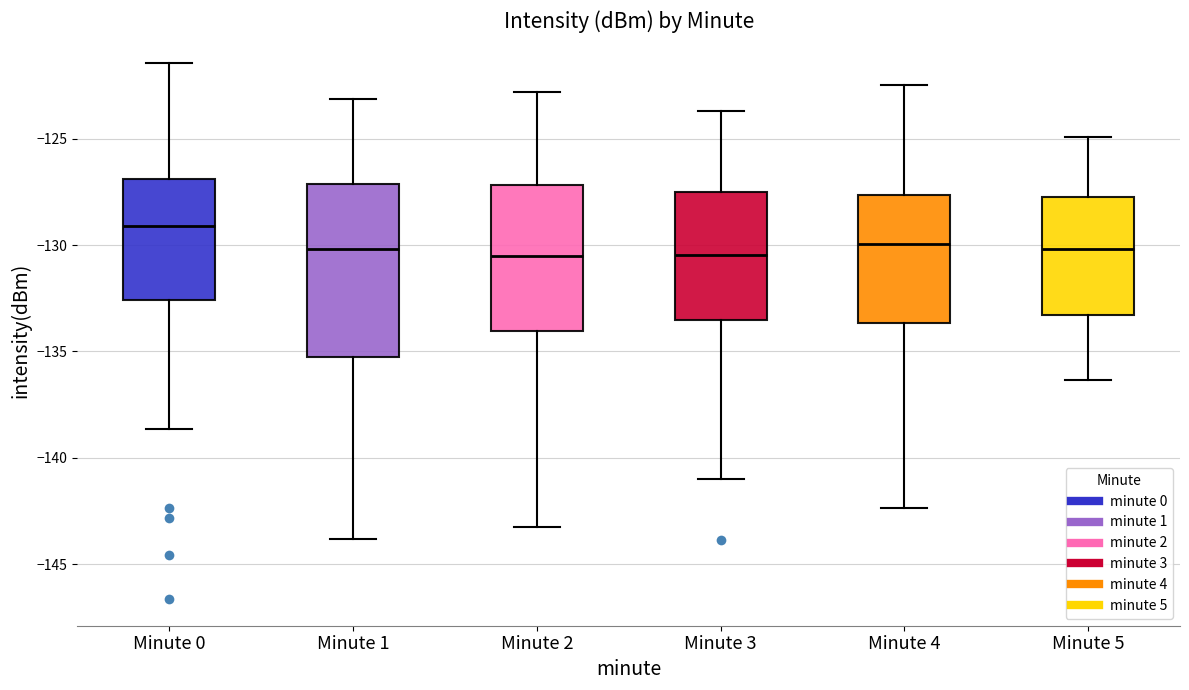

Reading left to right, read every box against the y-axis: the position of its median line, the range the box covers, and the ends of its whiskers. The values are not printed on the chart, so give them approximately, as read against the axis.

Minute 0: median -129.0, box -132.5 to -127.0, whiskers -138.5 to -121.5
Minute 1: median -130.0, box -135.5 to -127.0, whiskers -144.0 to -123.0
Minute 2: median -130.5, box -134.0 to -127.0, whiskers -143.0 to -123.0
Minute 3: median -130.5, box -133.5 to -127.5, whiskers -141.0 to -123.5
Minute 4: median -130.0, box -133.5 to -127.5, whiskers -142.5 to -122.5
Minute 5: median -130.0, box -133.5 to -128.0, whiskers -136.5 to -125.0